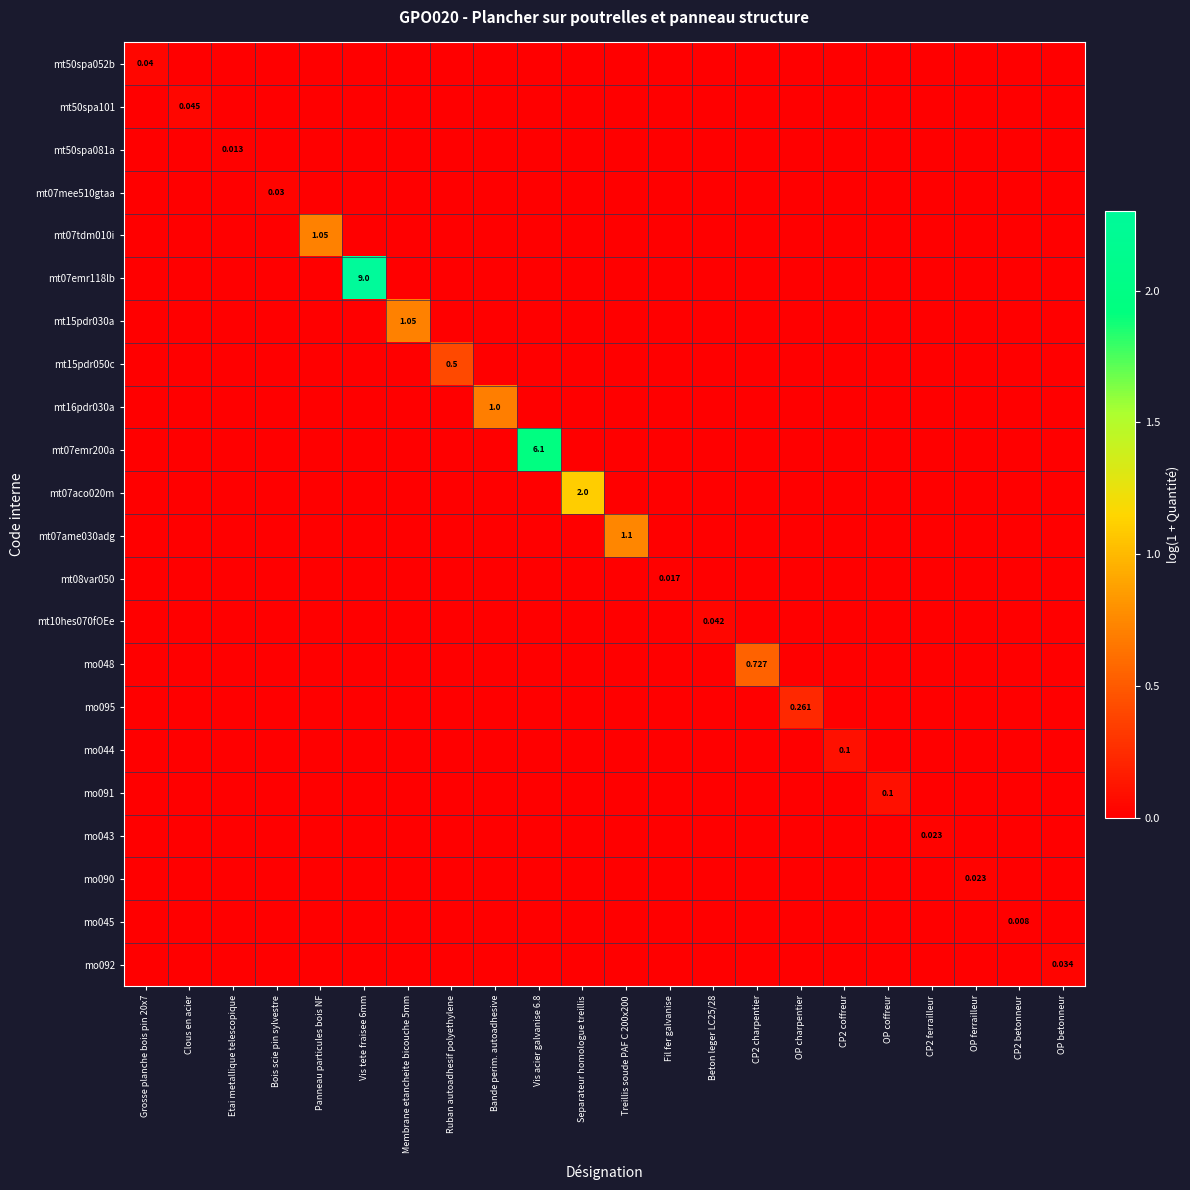

The mo044 series shows 0.0 at Beton leger LC25/28. True or false?

True